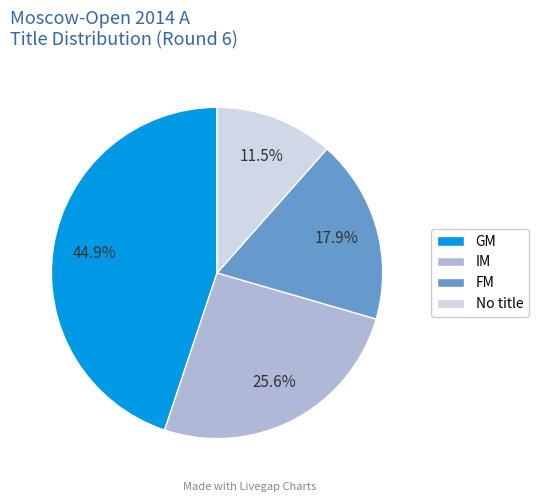

Does FM represent more than half of the total?

No